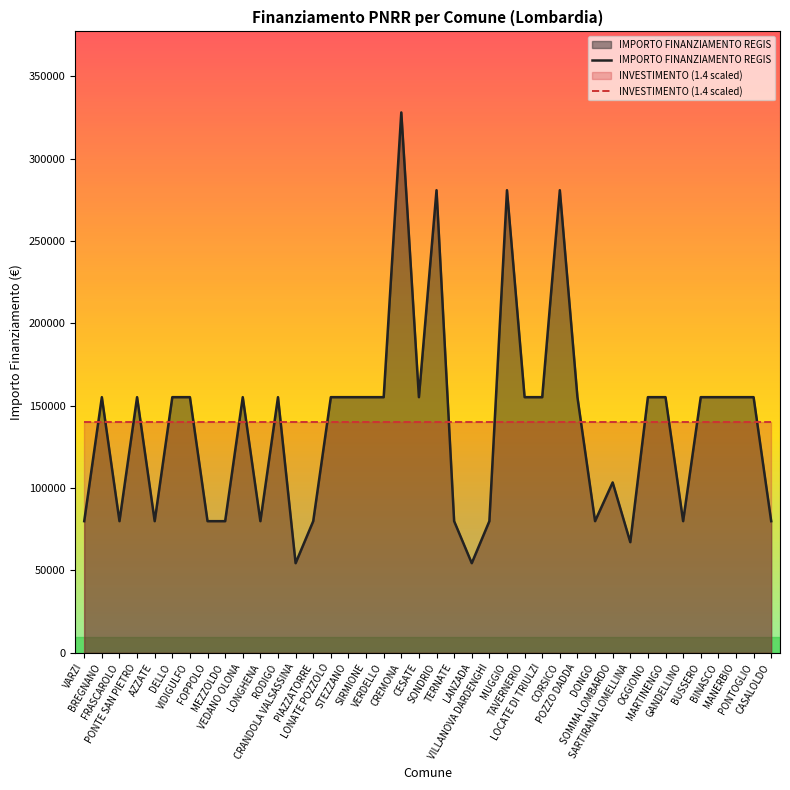

How many lines are shown in the chart?

2